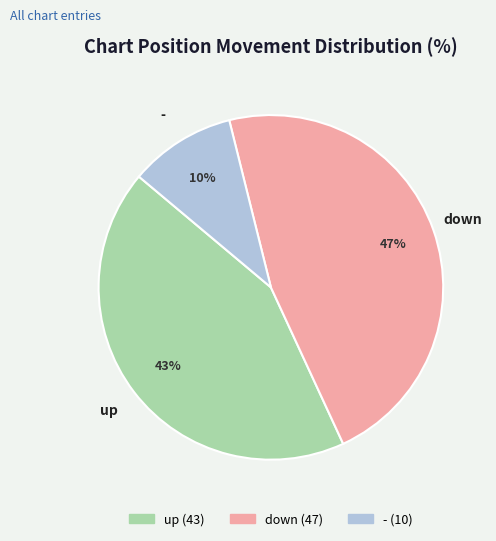

Rank the categories by value from lowest to highest.

-, up, down